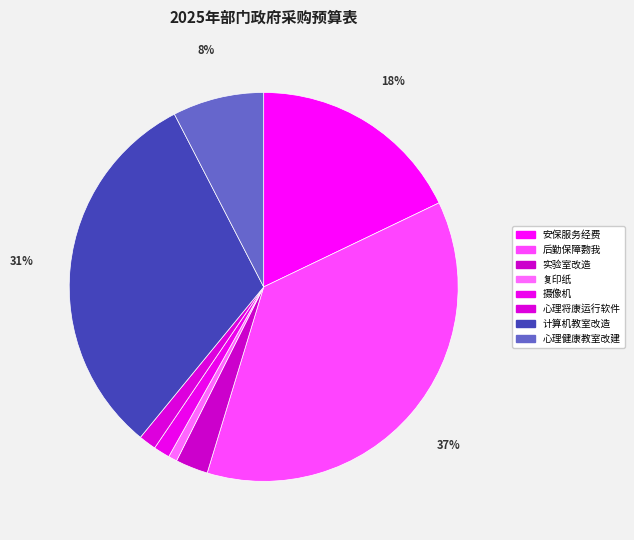

Combined, do 计算机教室改造 and 安保服务经费 account for over 50%?

No